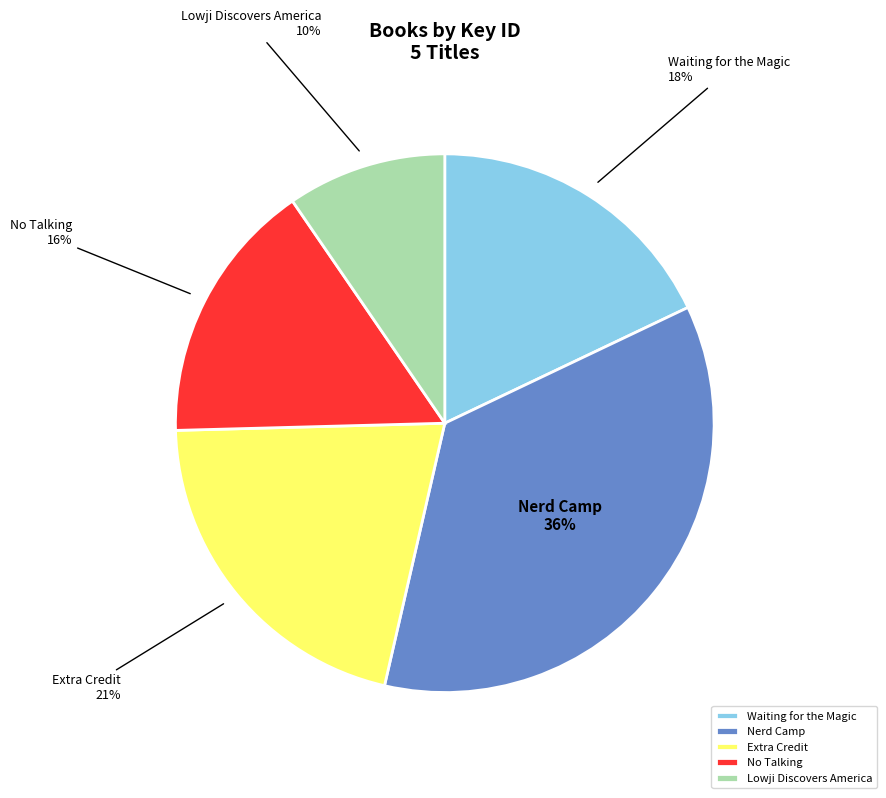

What is the ratio of the value at Nerd Camp to the value at Extra Credit?

1.7